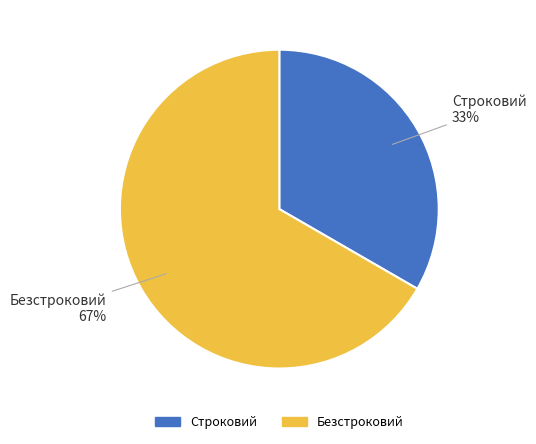

Does any single category account for the majority?

Yes